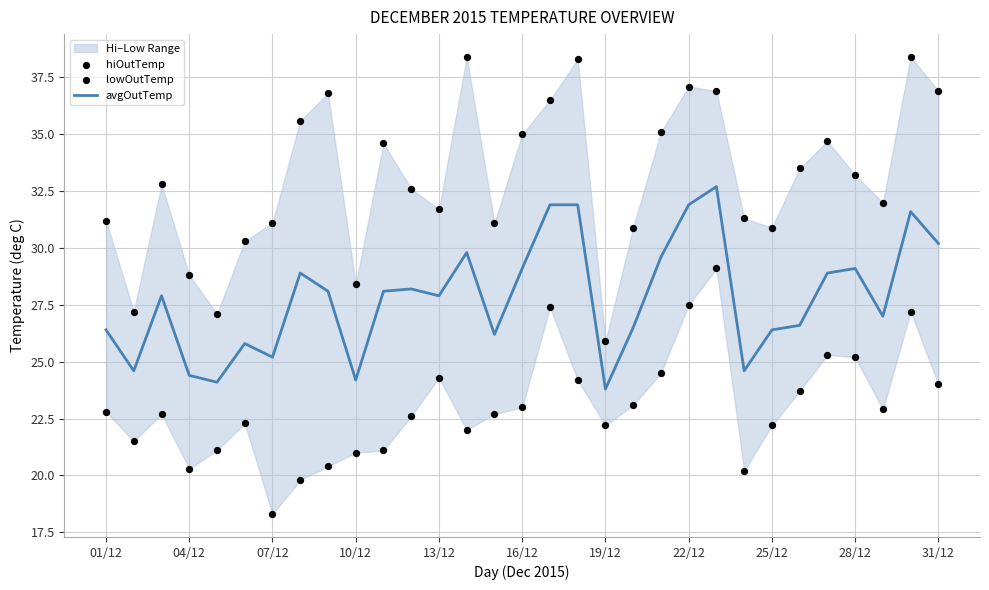

At how many categories does at least one series exceed 28?

28